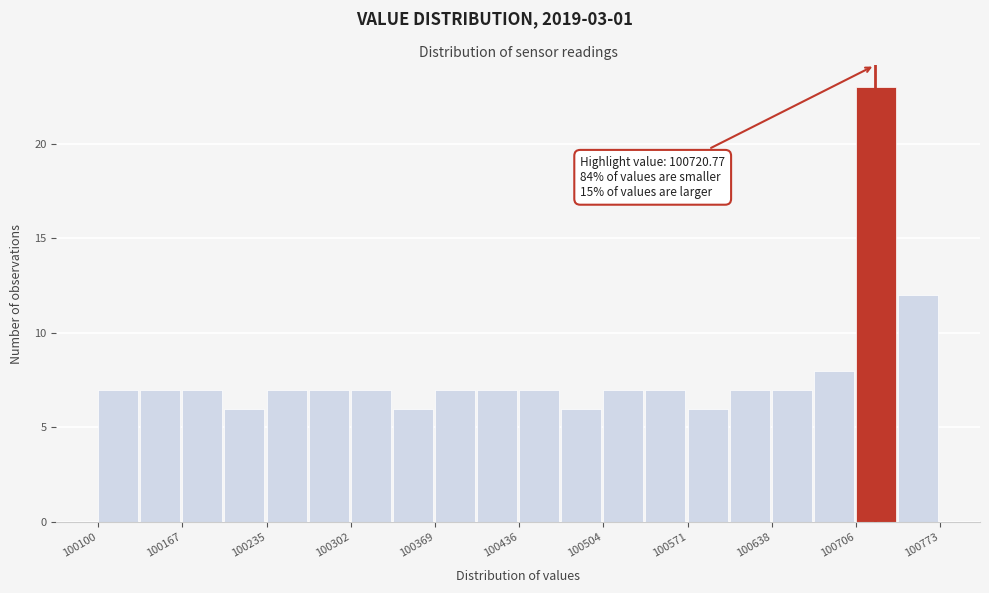

Read against the x-axis, roughly where is the centre of the tallest bar?

100720